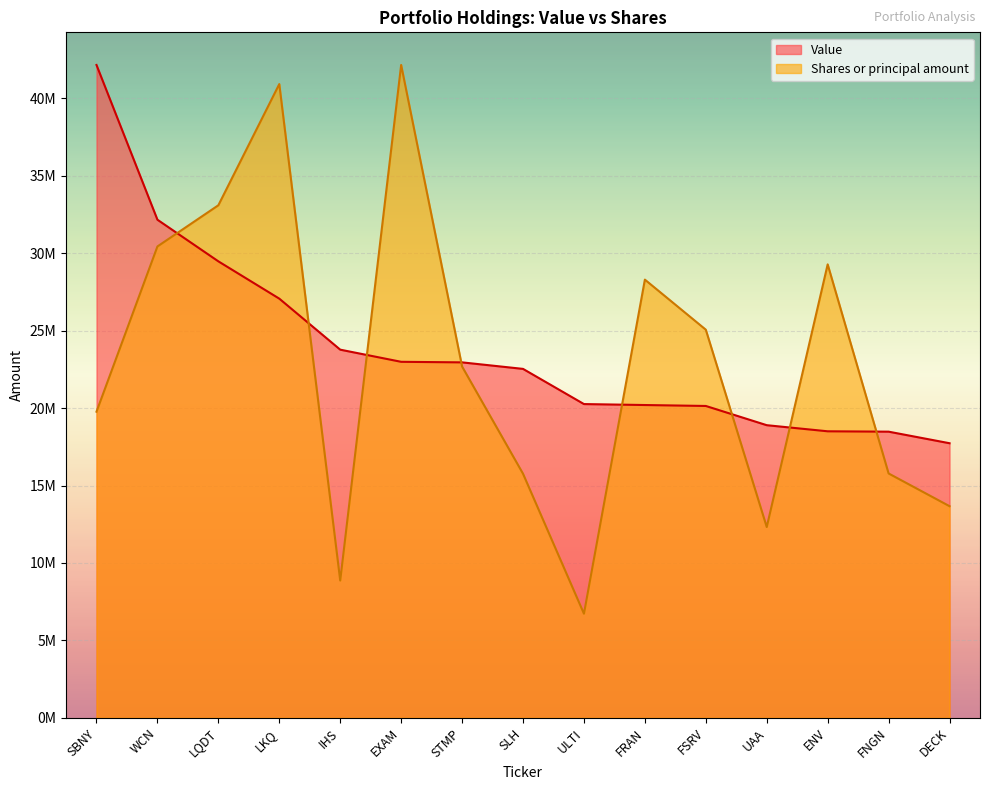

Where do Shares or principal amount and Value first cross each other?

WCN and LQDT